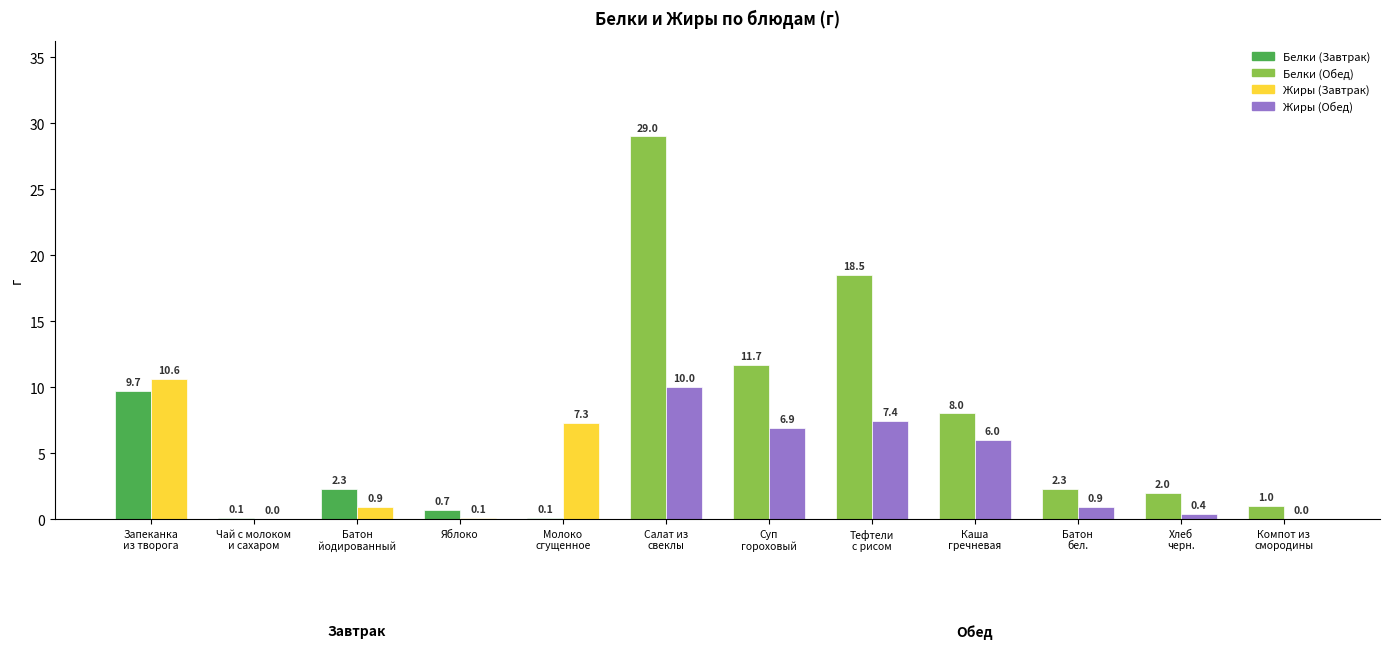

Count the number of data series in this chart.

2